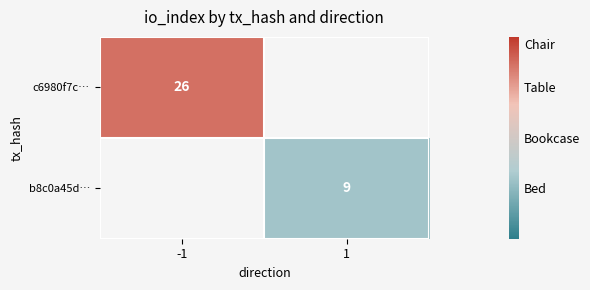

True or false: b8c0a45d… has a value of 15 at 1.

False